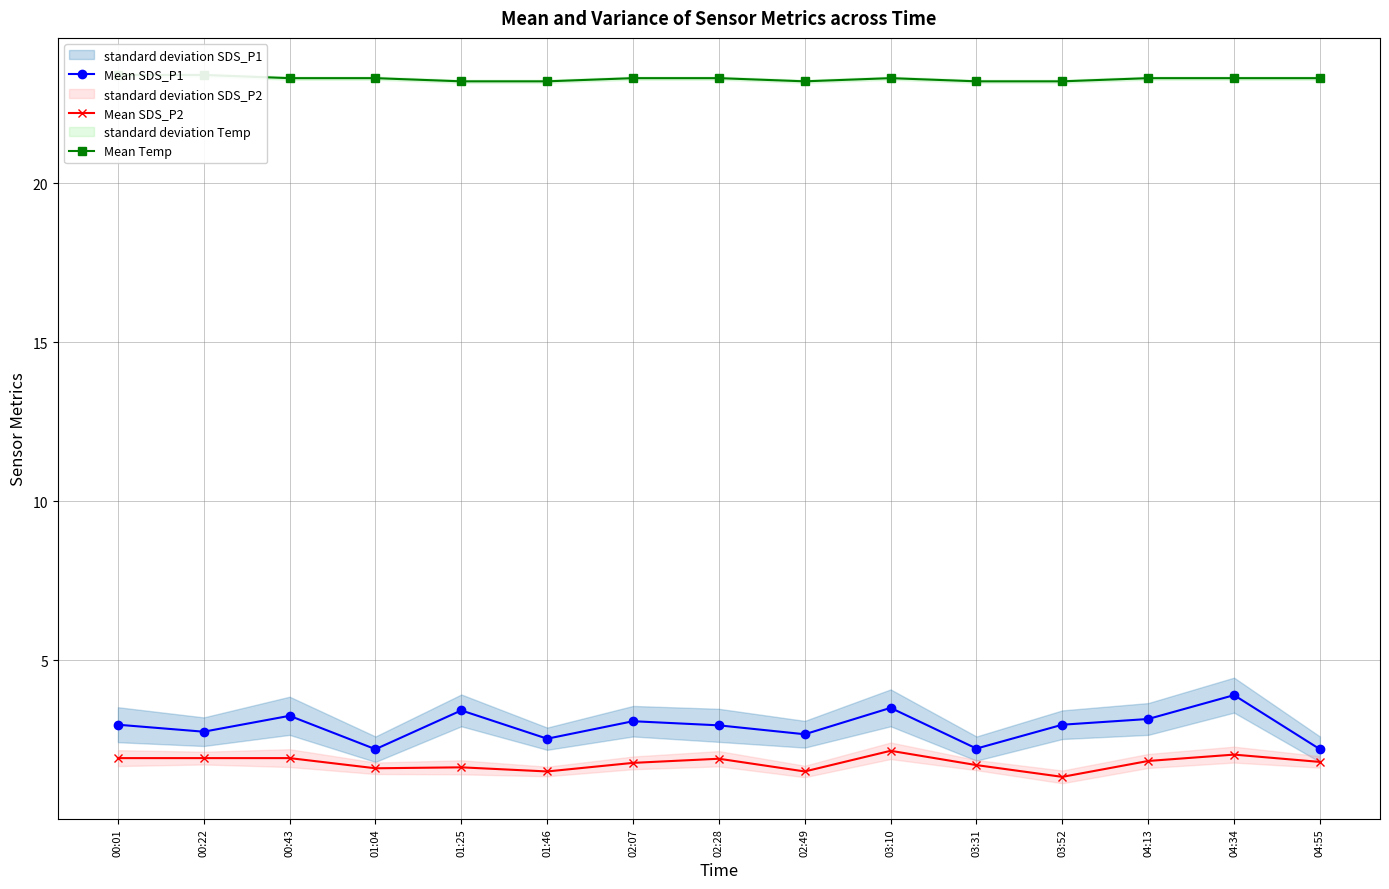

Where is the first local minimum for Mean Temp?

02:49